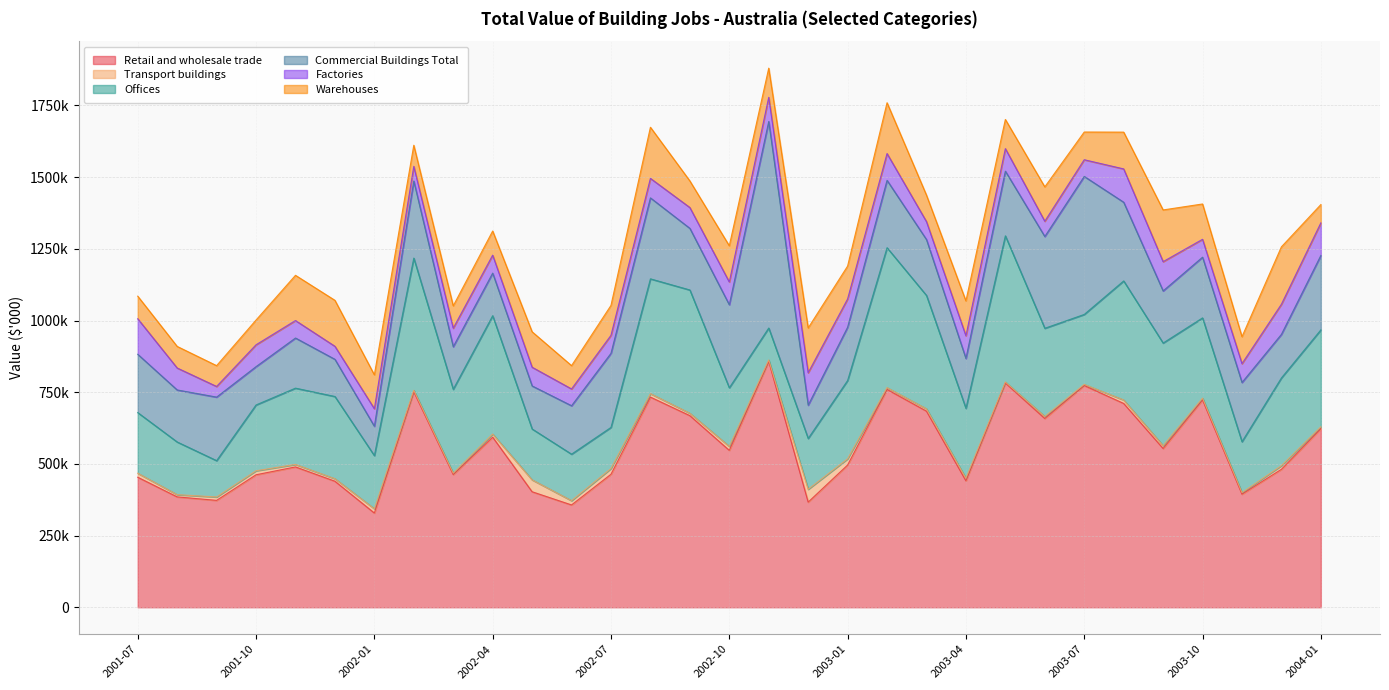

Reading right to left, what are all the values shown in this chart?

Retail and wholesale trade: 622833	481125	394371	723002	553741	710781	773302	658290	782096	441059	683885	759709	495960	366689	857564	547214	668248	732936	463806	356811	402820	593178	462981	751619	328601	439556	489421	462053	372729	384941	453412
Transport buildings: 6684	12643	5515	6390	9763	12045	3957	7198	3445	9067	8107	6240	21668	44661	4896	13734	8328	12004	19943	14909	41554	10881	4535	5149	14878	8709	8679	13927	11836	7740	14001
Offices: 337835	305995	177481	279824	357945	415220	243921	307419	509735	243616	395410	487905	273137	177287	111400	204358	429911	400357	143461	162150	177389	412708	292515	460882	185369	286745	266046	229534	126744	183715	211439
Commercial Buildings Total: 259489	151988	206524	211645	181749	274424	481259	320067	225509	173863	194833	234922	185791	116104	720162	289583	214885	282366	258338	168931	150111	148506	148604	268829	102350	129643	174818	133588	221597	181436	203363
Factories: 113552	104959	65620	62287	102035	116188	58239	53219	78616	79058	62536	93488	98593	113057	84258	79403	72631	67984	62745	58518	65226	62617	64521	51086	61087	45438	60906	76181	37105	76559	123869
Warehouses: 63931	200267	94007	123259	180381	128283	96656	119841	101765	121674	92326	177156	114686	156228	101820	126317	92831	178324	104392	81336	123583	84229	77981	73662	118236	160342	157758	86406	72591	75299	78808